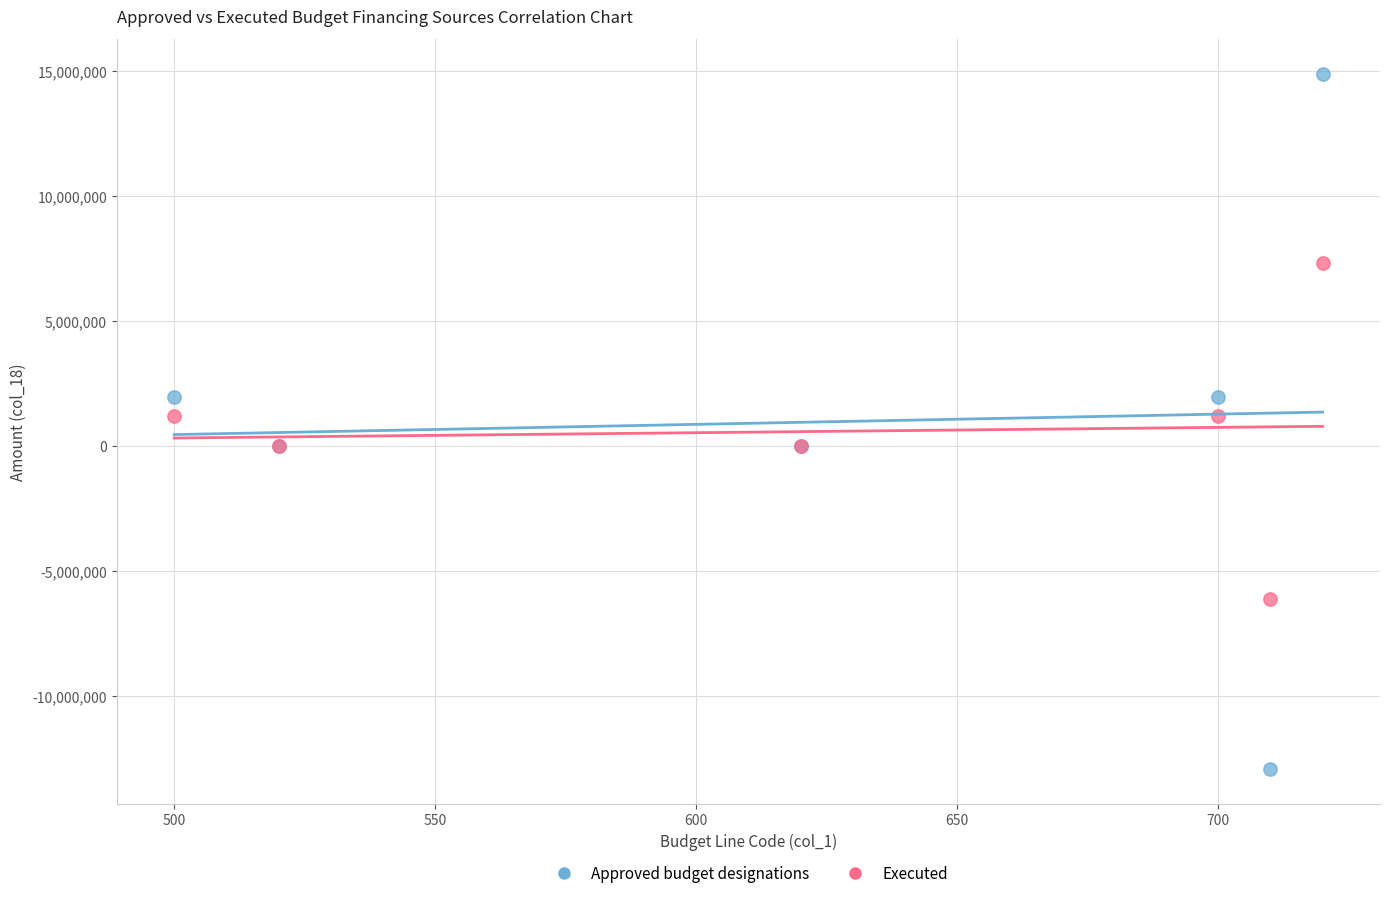

Which series contains the lowest Y value?

Approved budget designations